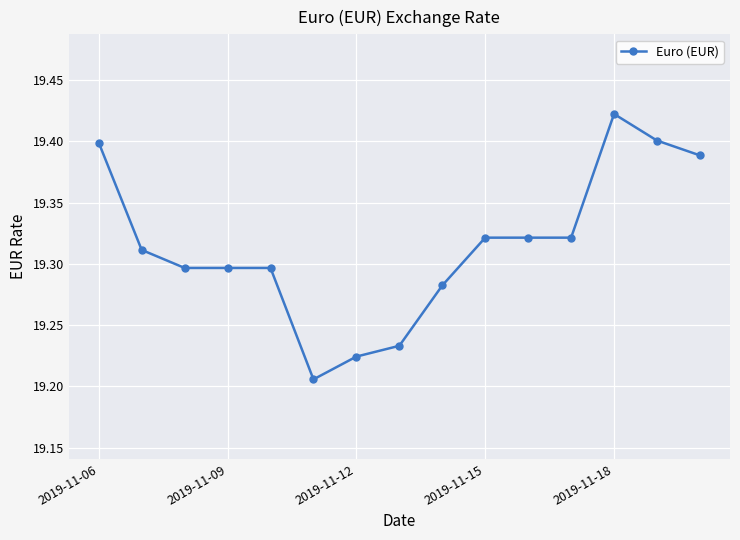

True or false: there are more than 0 points higher than both neighbors.

True